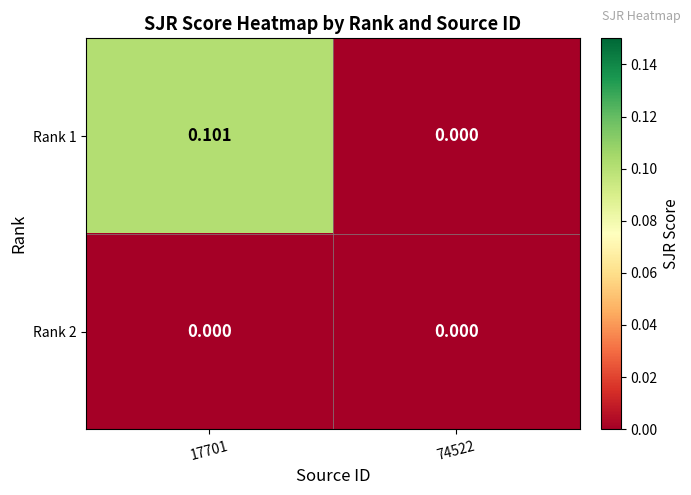

Is the value of Rank 1 at 17701 greater than the value of Rank 2 at 17701?

Yes